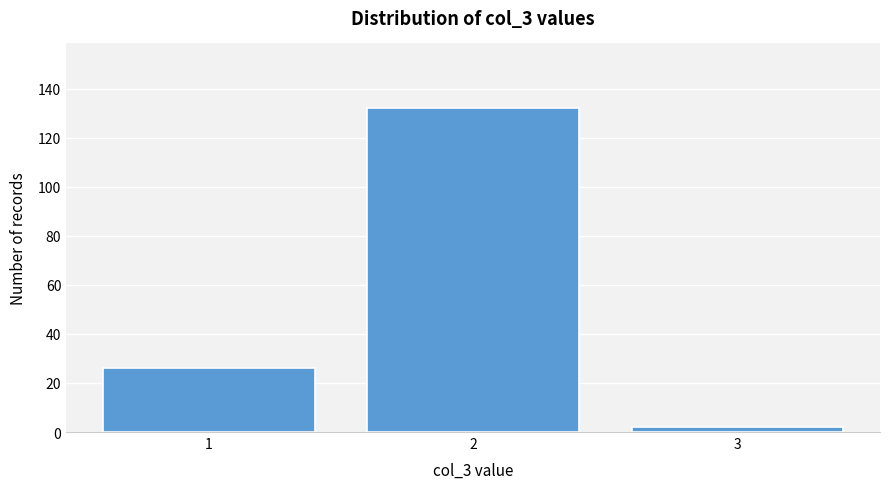

Reading left to right, transcribe all the data shown in this chart.

1=26	2=132	3=2